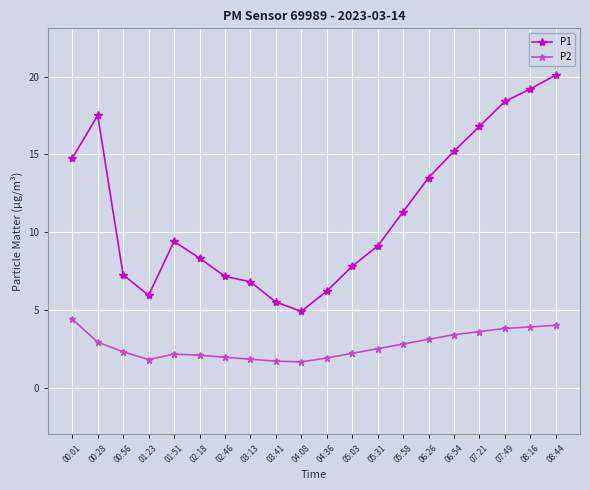

How many categories are shown in the chart?

20